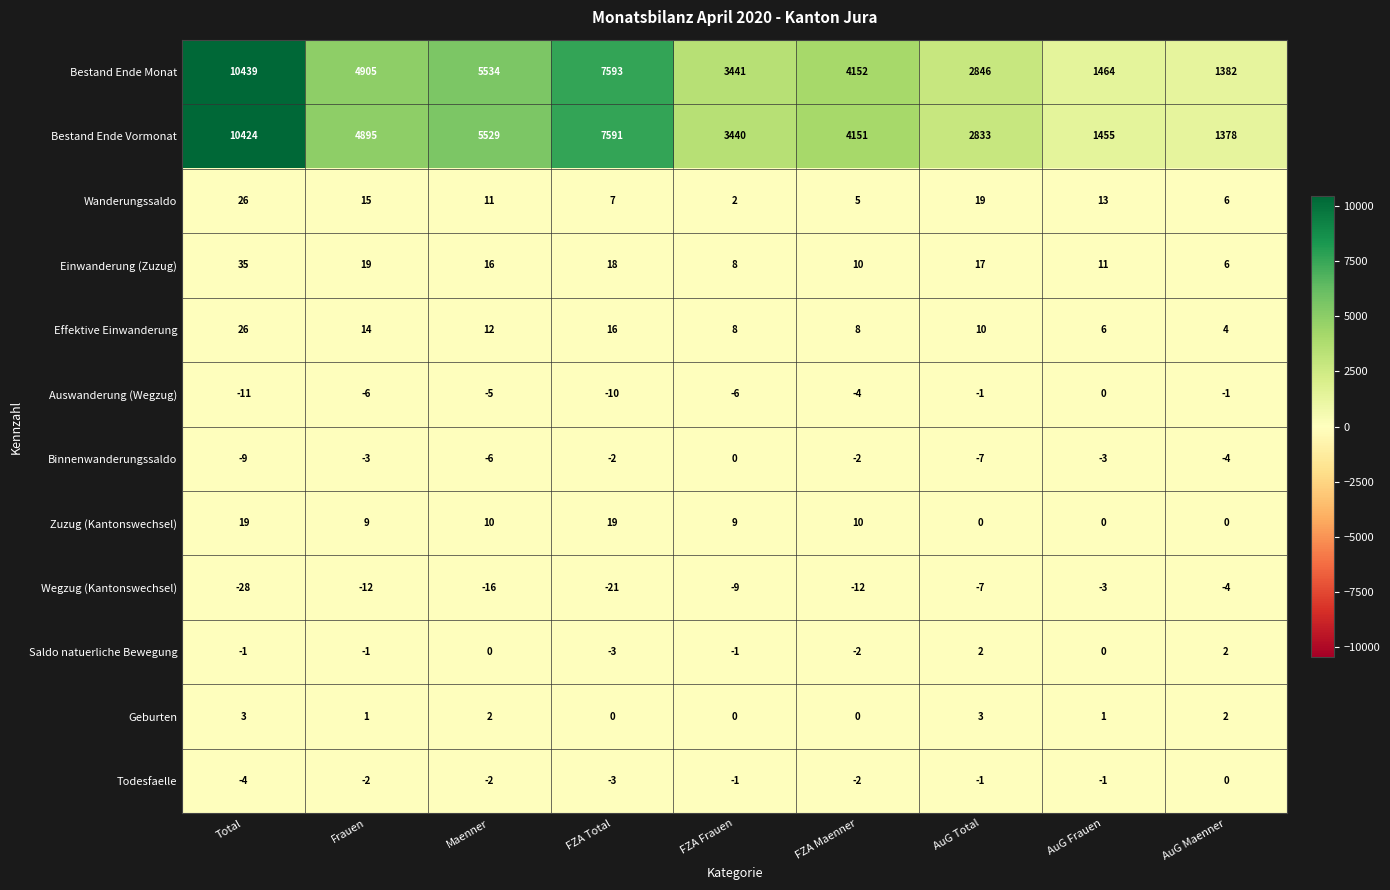

What is the spread (max minus min) of values at Maenner?

5550